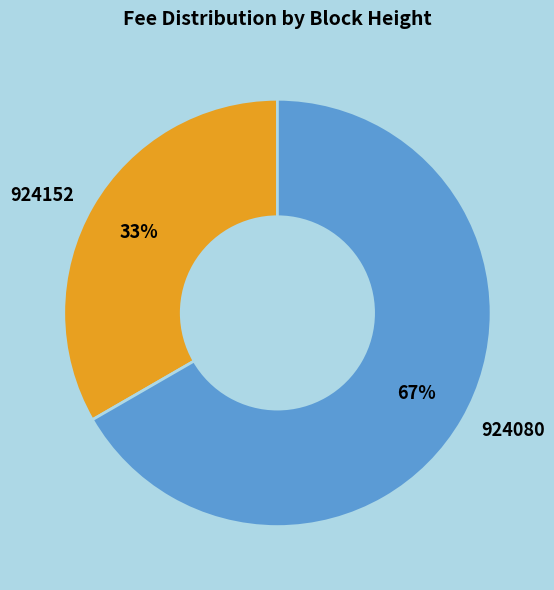

Rank the categories by value from highest to lowest.

924080, 924152